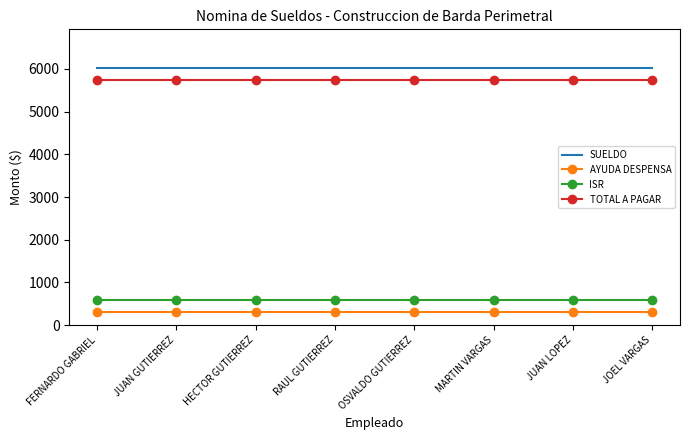

Reading left to right, transcribe all the data shown in this chart.

SUELDO: 6024.4	6024.4	6024.4	6024.4	6024.4	6024.4	6024.4	6024.4
AYUDA DESPENSA: 301.2	301.2	301.2	301.2	301.2	301.2	301.2	301.2
ISR: 595.6	595.6	595.6	595.6	595.6	595.6	595.6	595.6
TOTAL A PAGAR: 5730.0	5730.0	5730.0	5730.0	5730.0	5730.0	5730.0	5730.0